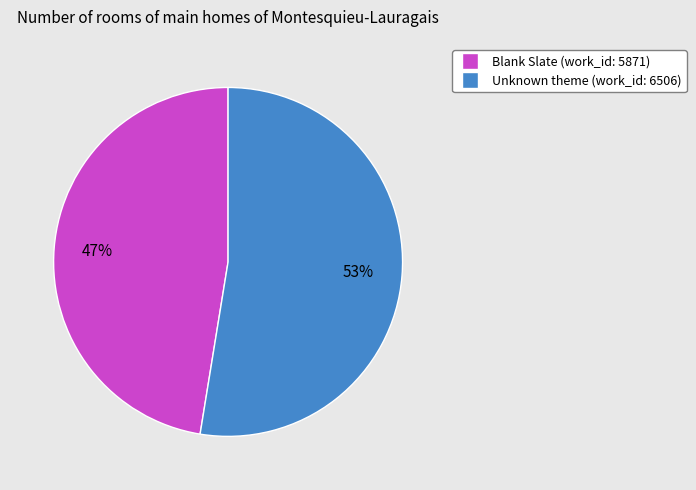

Which has a higher value, Unknown theme (work_id: 6506) or Blank Slate (work_id: 5871)?

Unknown theme (work_id: 6506)